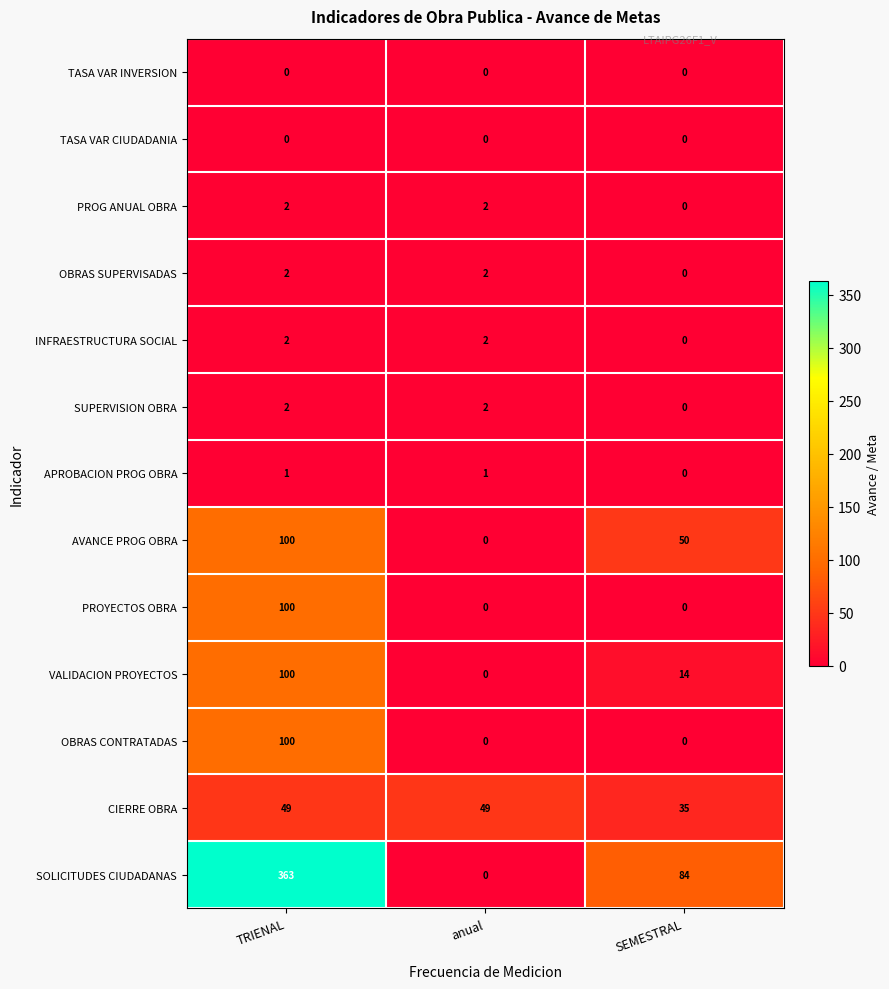

At which category does the chart reach its peak across all series?

TRIENAL